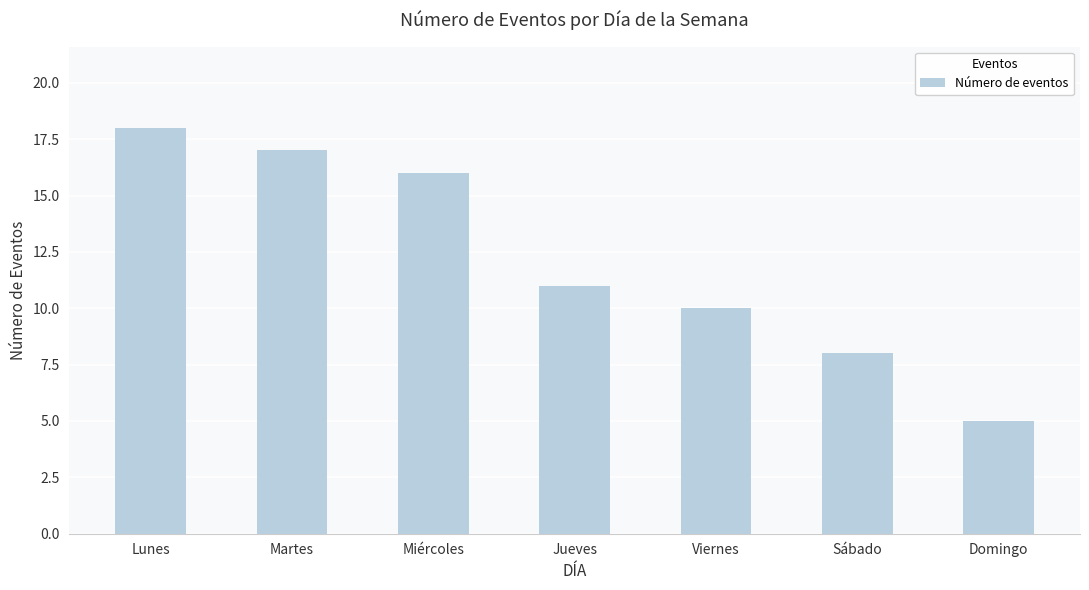

The value at Martes is 8. True or false?

False